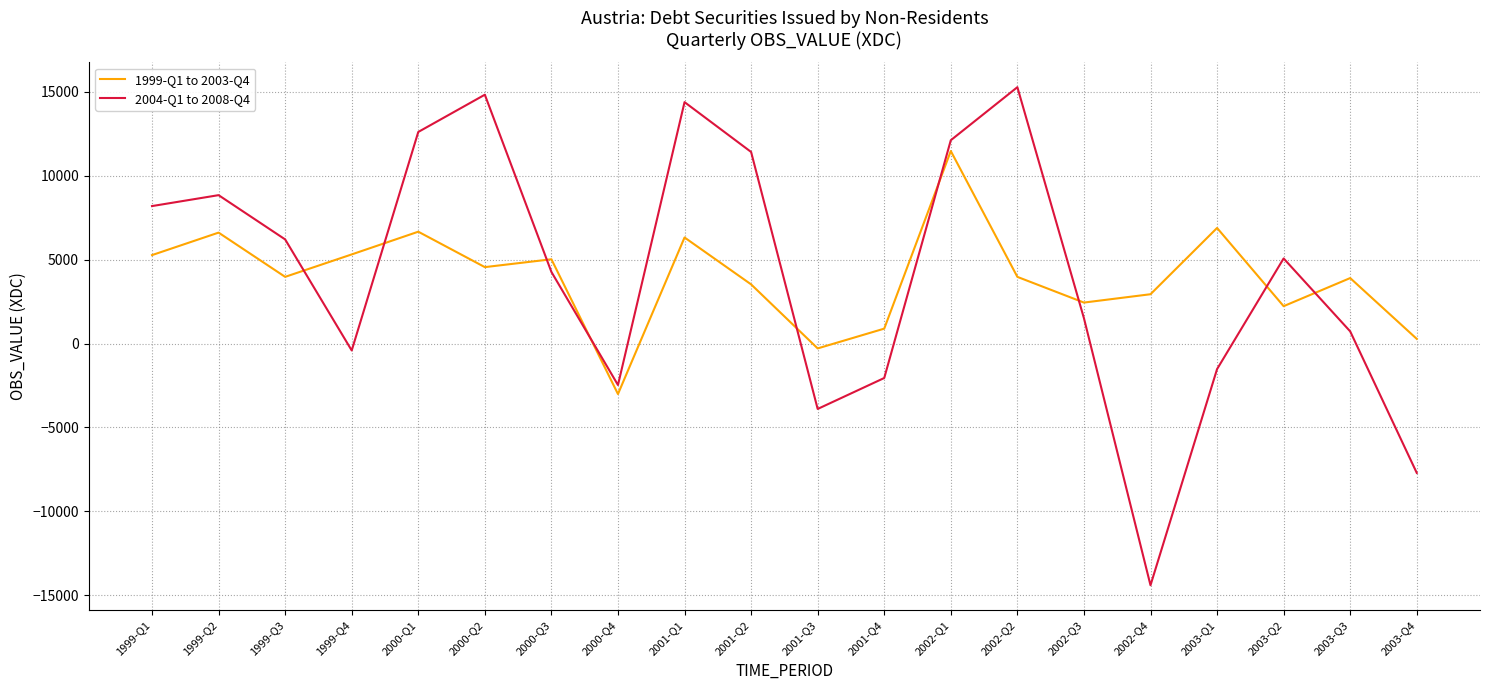

The value of 2004-Q1 to 2008-Q4 at 2001-Q3 is -3896. True or false?

True